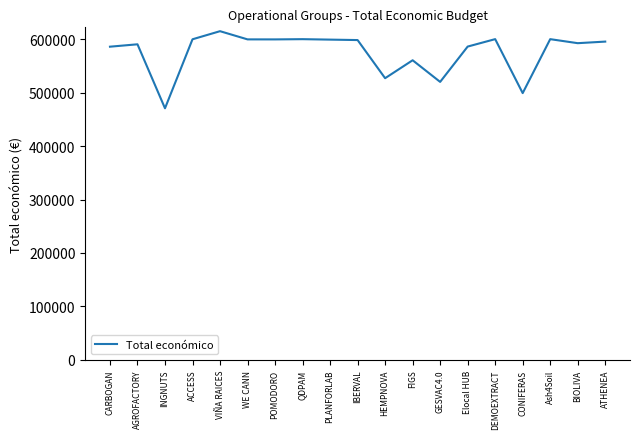

Where does the data first go above 595436?

ACCESS